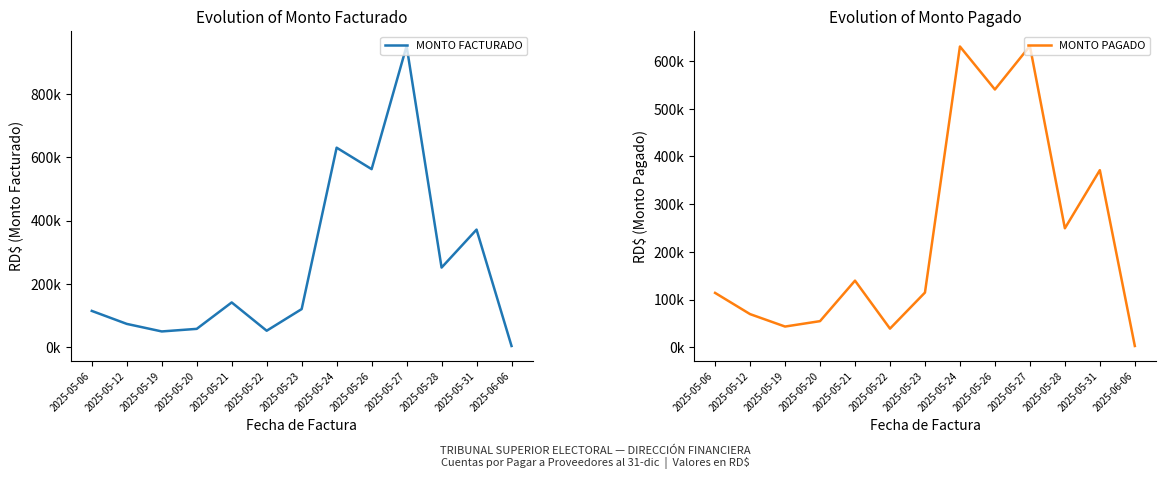

Which series has the largest total across all categories?

MONTO FACTURADO